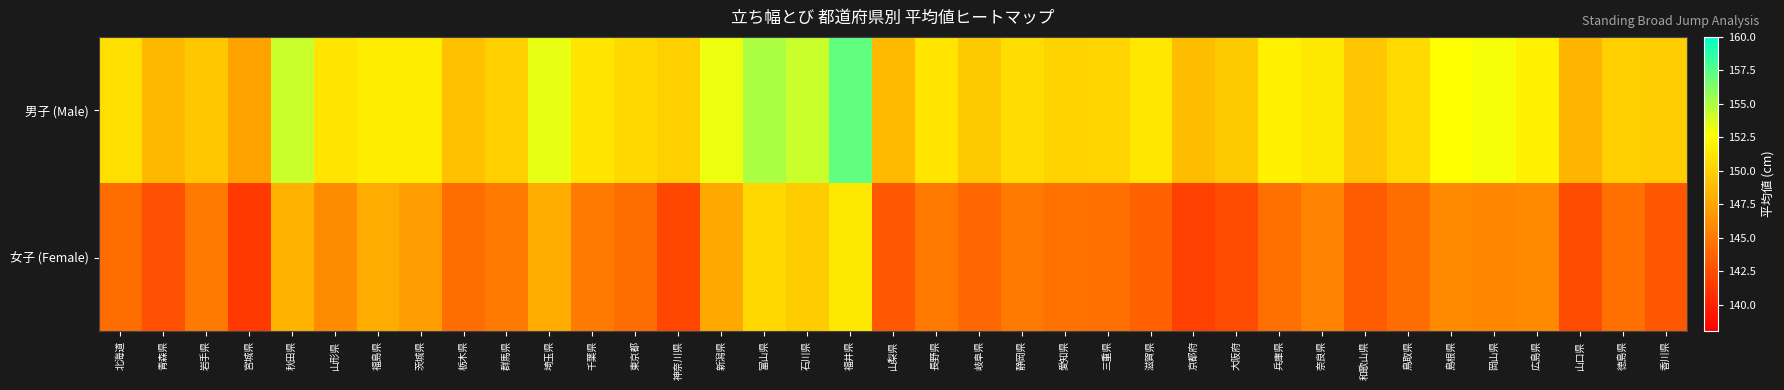

Which category has the lowest value across all series?

宮城県